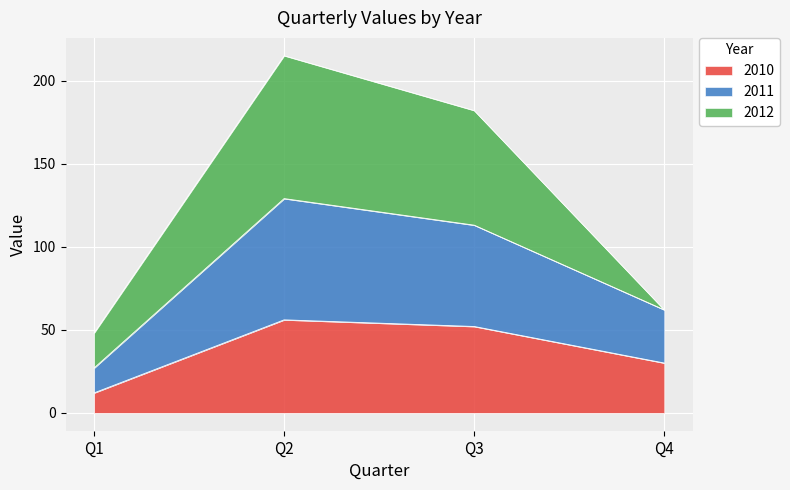

Does the chart display data point markers on the line(s)?

No